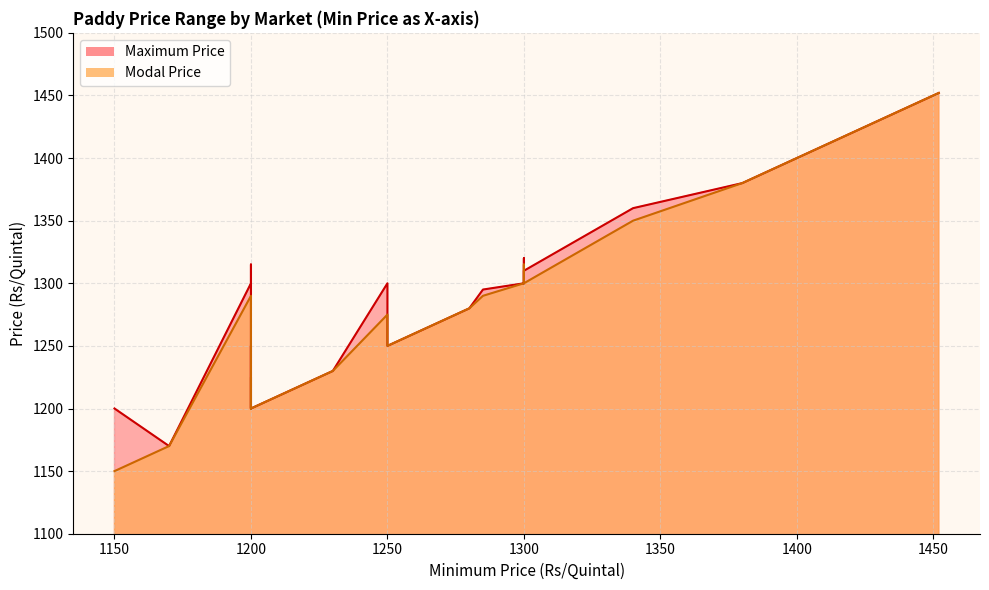

What are all the series names shown in the legend?

Maximum Price, Modal Price